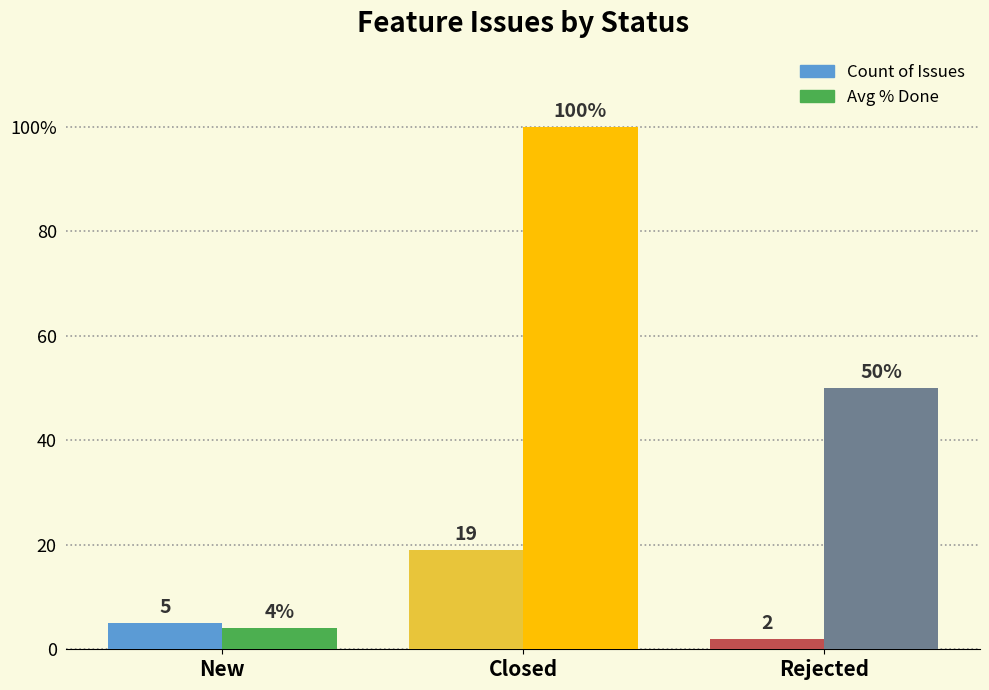

Which series has the largest total across all categories?

Avg % Done